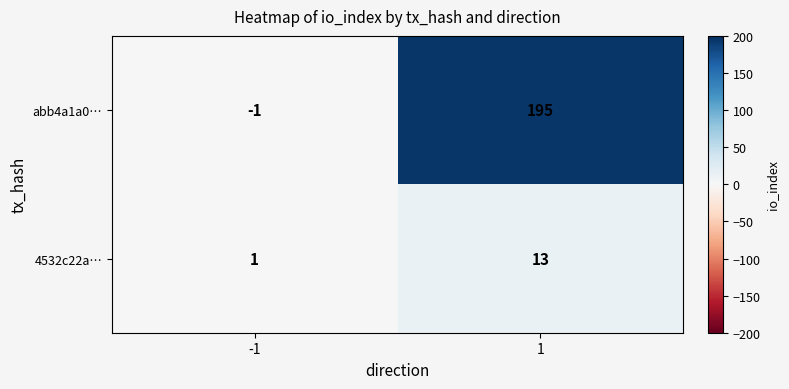

Count the number of data series in this chart.

2